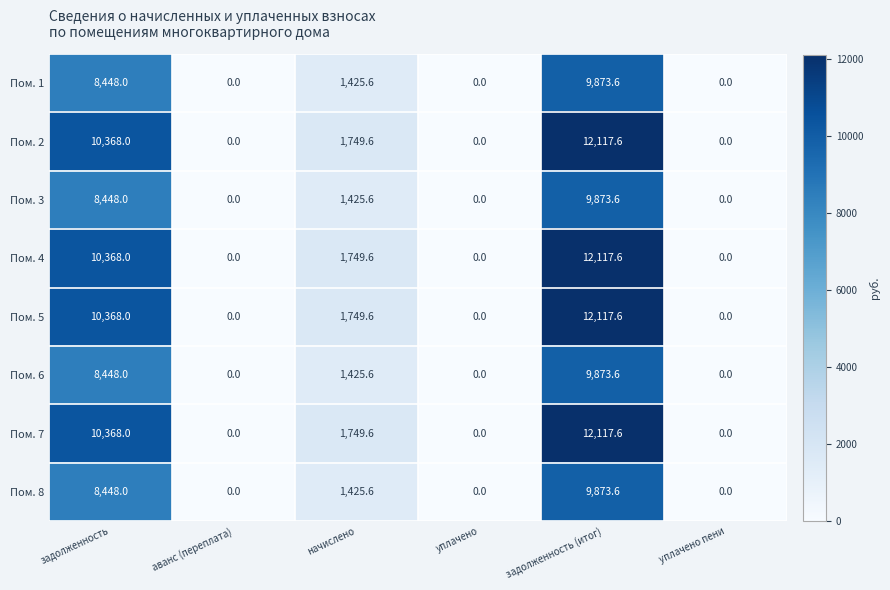

Is the value of Пом. 5 at задолженность greater than the value of Пом. 3 at задолженность?

Yes